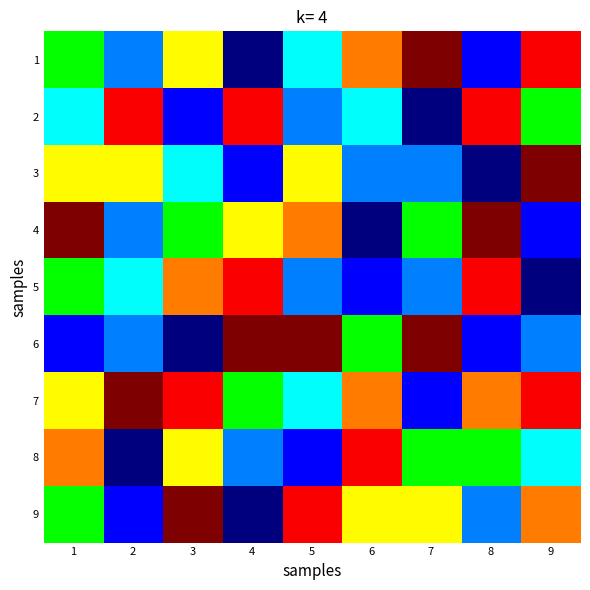

Which category has the lowest value across all series?

4